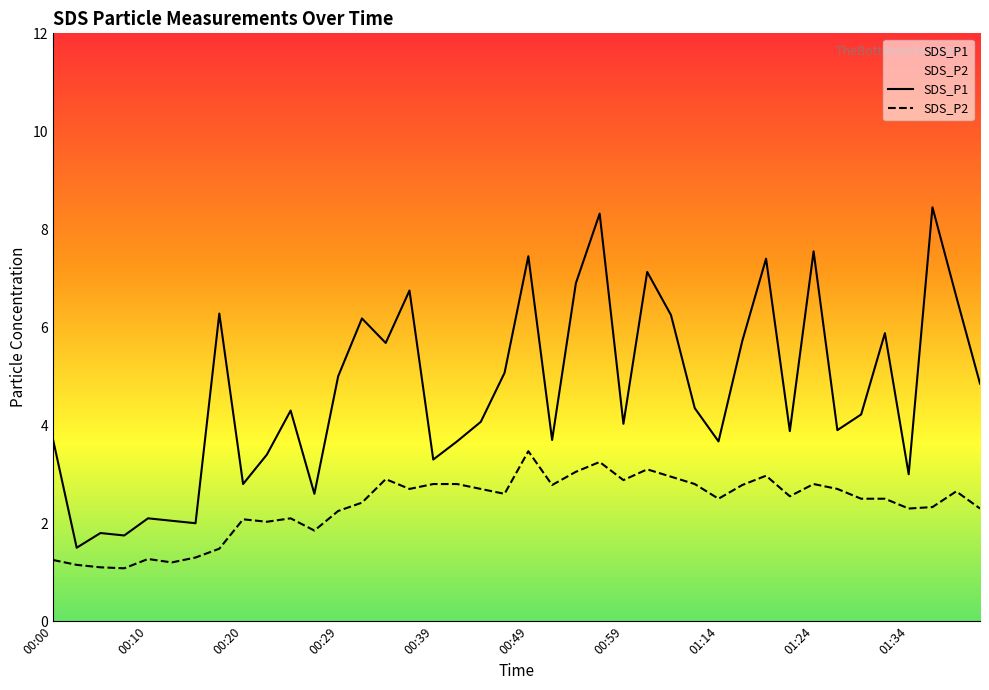

What is the spread (max minus min) of values at 01:01?

4.0